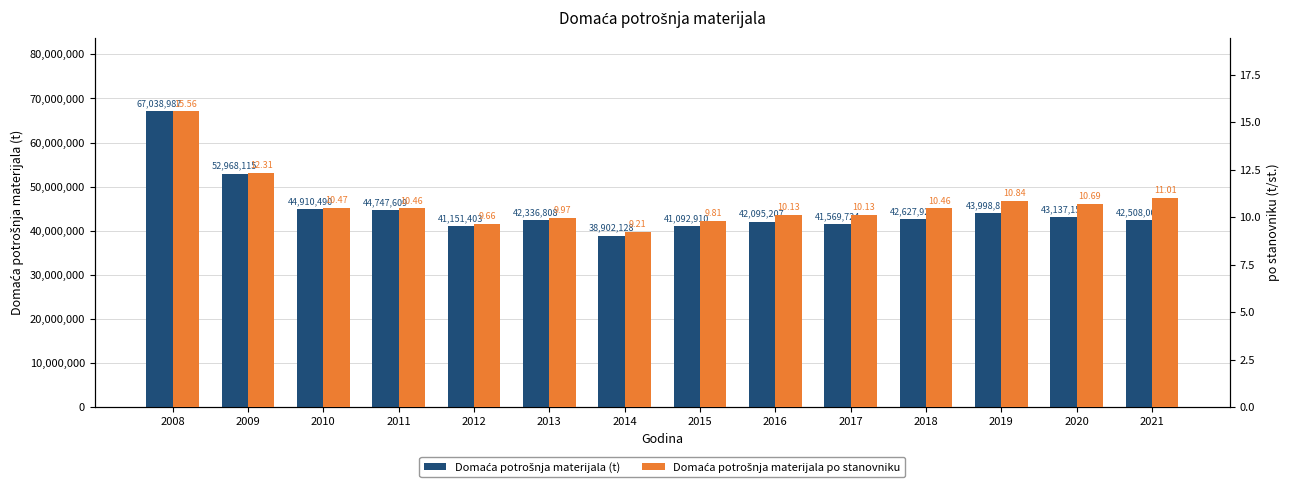

Which has a higher value, 2018 or 2009?

2009